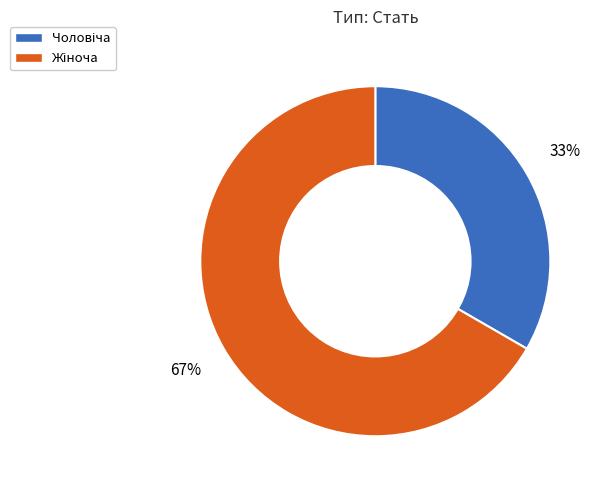

Count the number of slices in the pie.

2